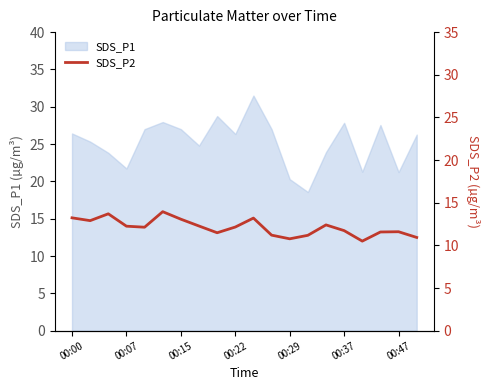

What is the maximum value for SDS_P1?

31.5